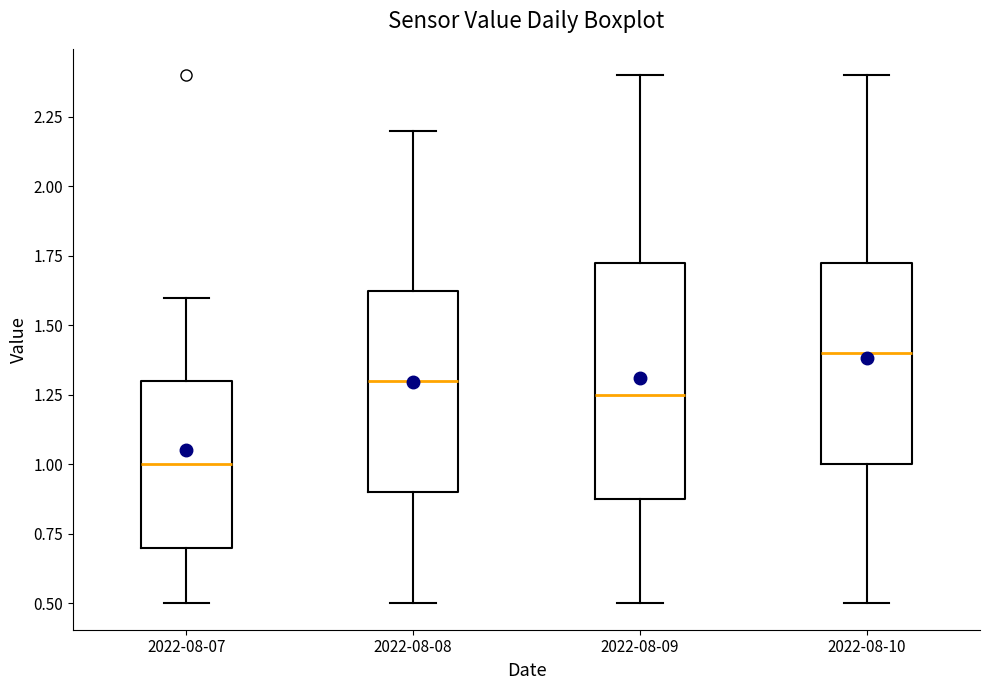

Which box is the tallest, from its lower edge to its upper edge?

2022-08-09